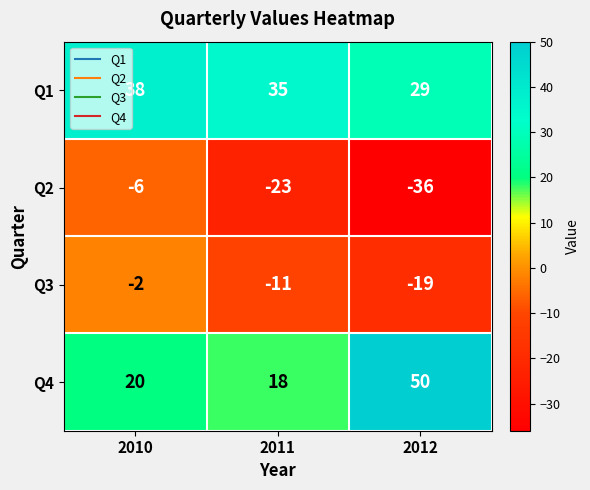

Which series has the largest total across all categories?

Q1